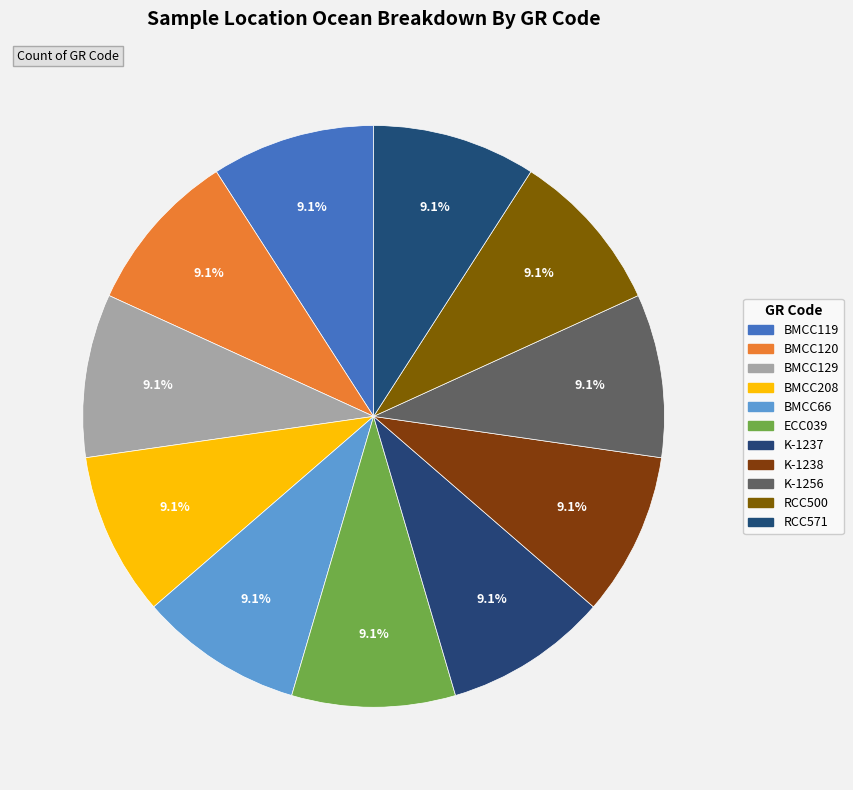

Does RCC500 represent more than half of the total?

No